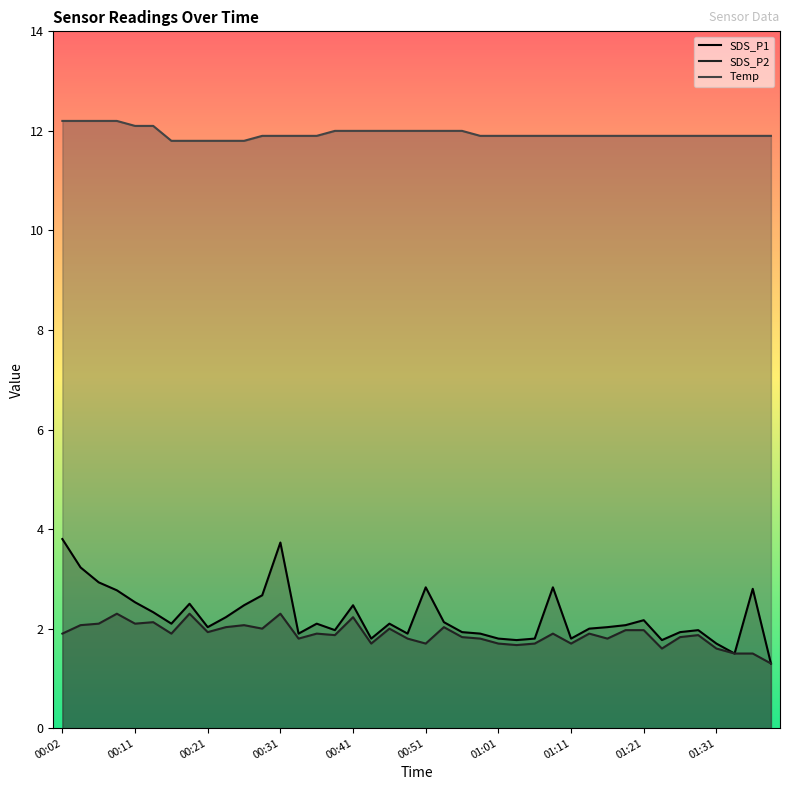

Which label corresponds to the smallest value in the chart?

01:38